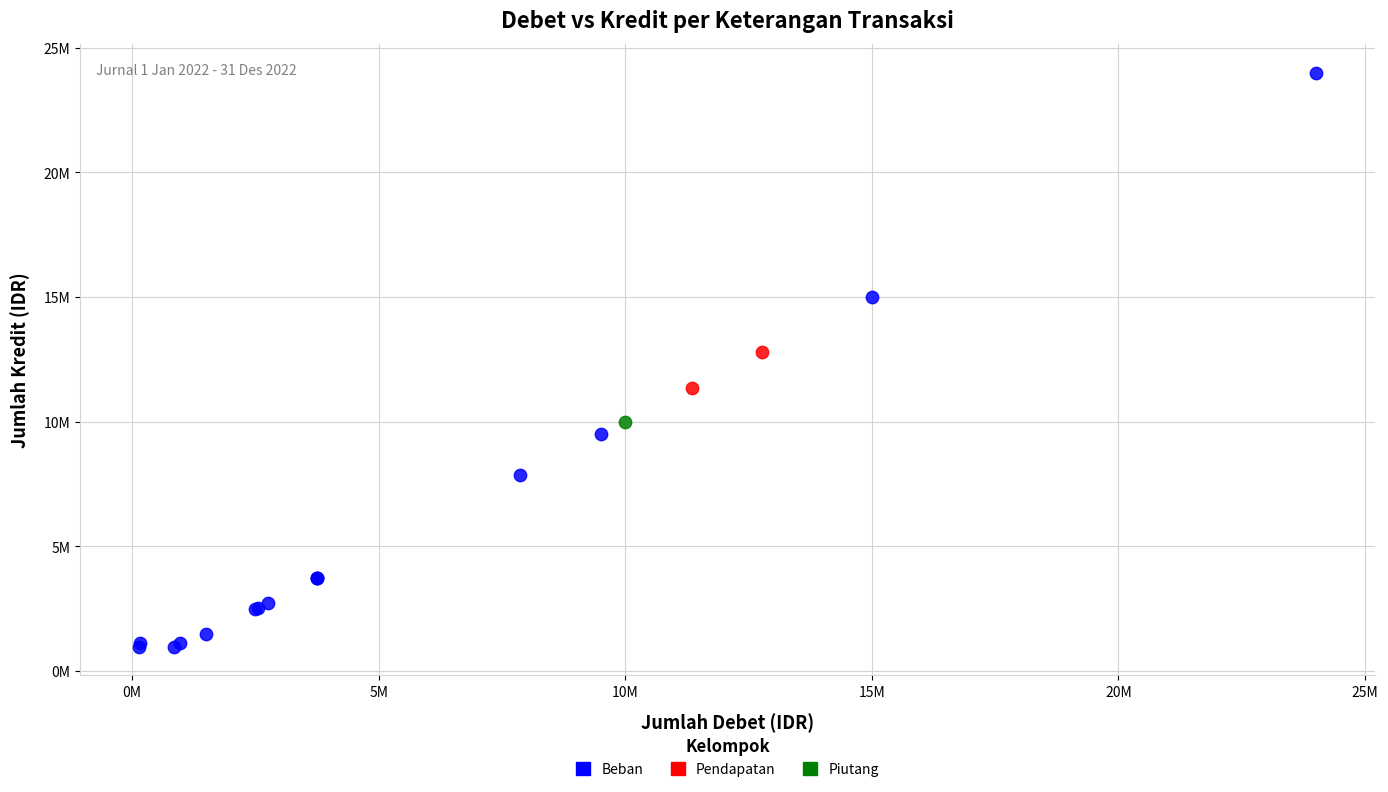

What are all the series names shown in the legend?

Beban, Pendapatan, Piutang